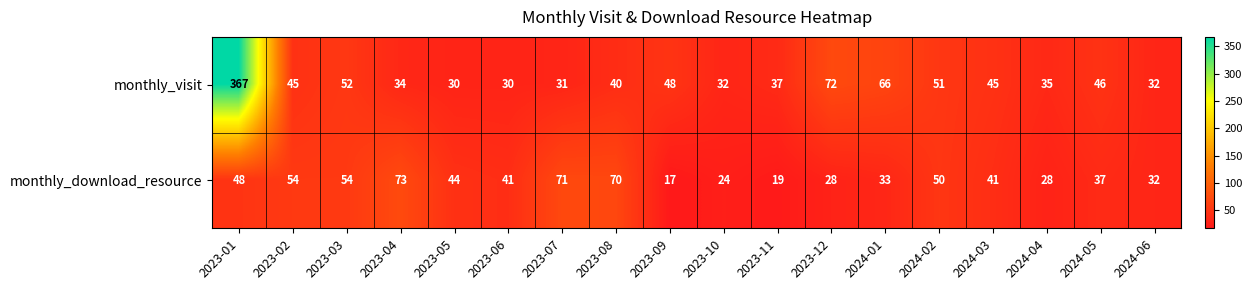

What is the approximate value of monthly_download_resource at 2024-05, to the nearest 10?

40